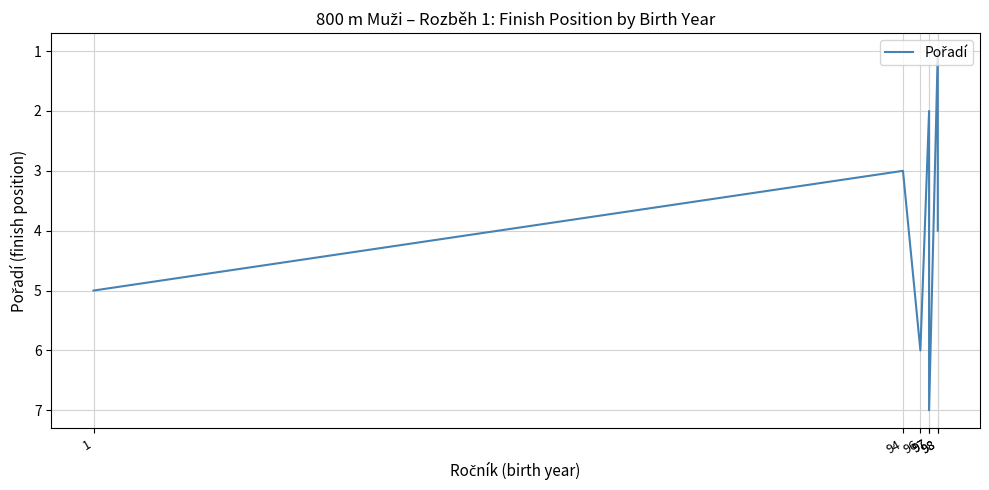

What is the change in value from 96 to 98?

-2